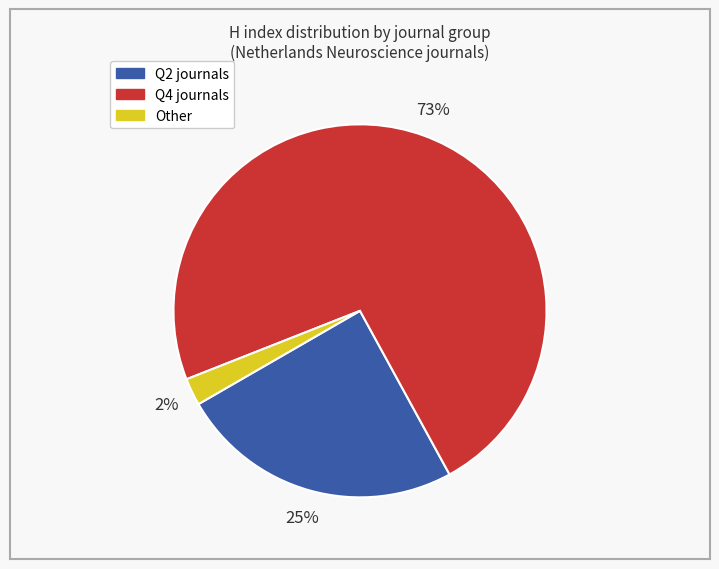

Does any single category account for the majority?

Yes